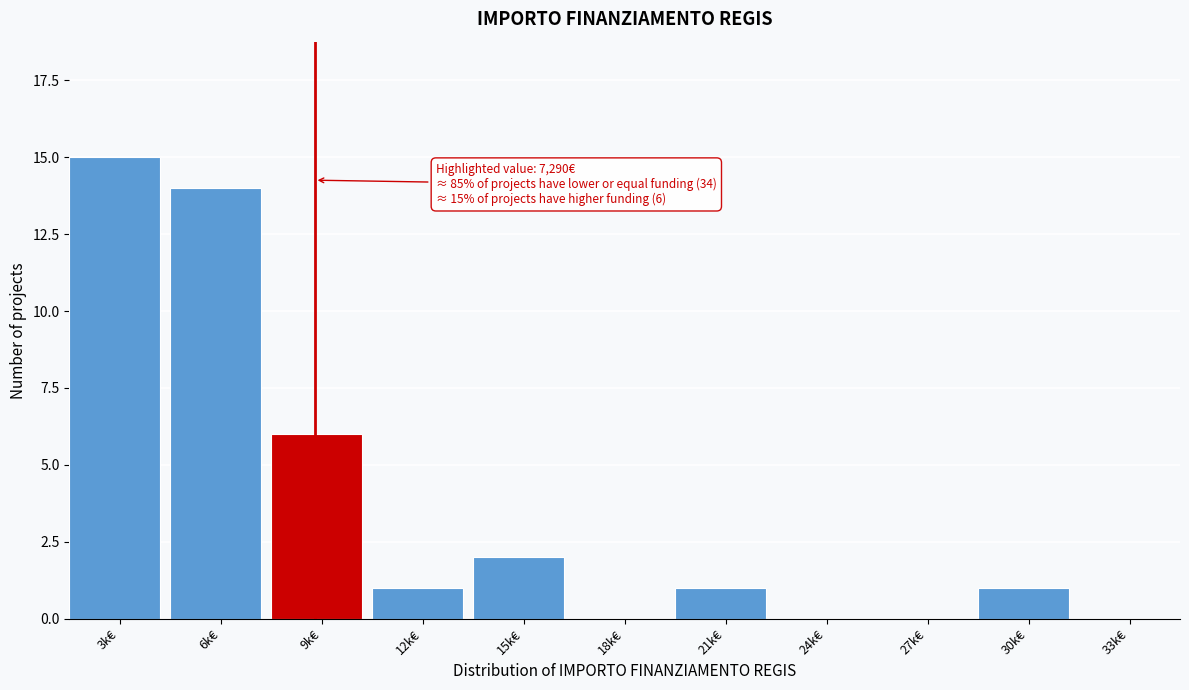

Reading left to right, extract all data points from this chart.

3k€=15	6k€=14	9k€=6	12k€=1	15k€=2	18k€=0	21k€=1	24k€=0	27k€=0	30k€=1	33k€=0